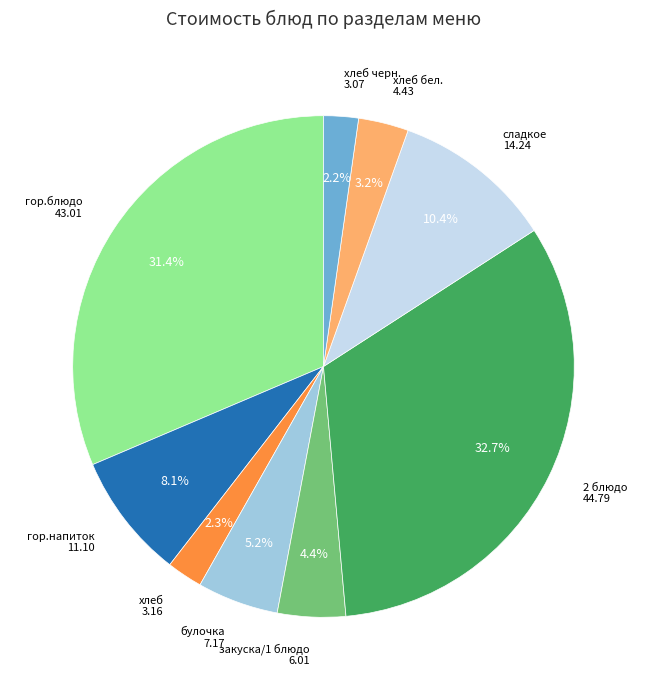

Is there any slice that represents more than half of the pie?

No